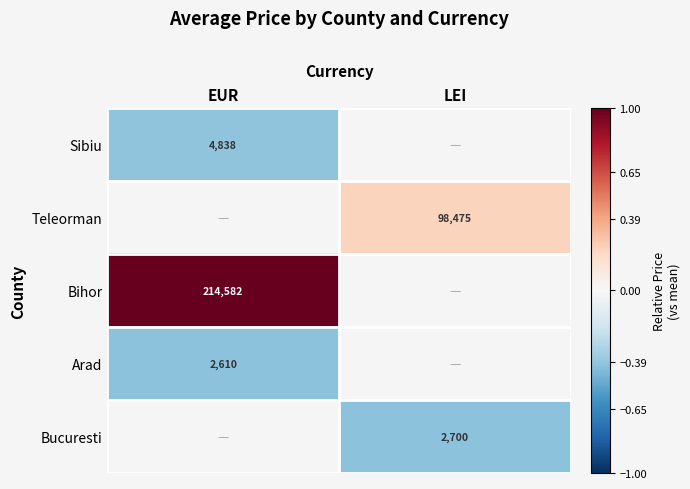

Is the value of Arad at EUR greater than the value of Bihor at EUR?

No